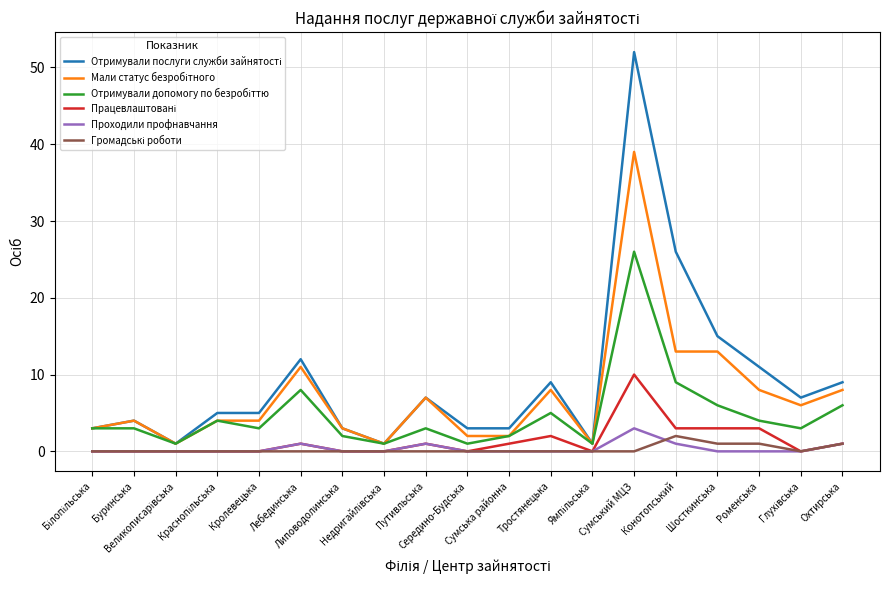

Is this an area chart (filled region under the line)?

No